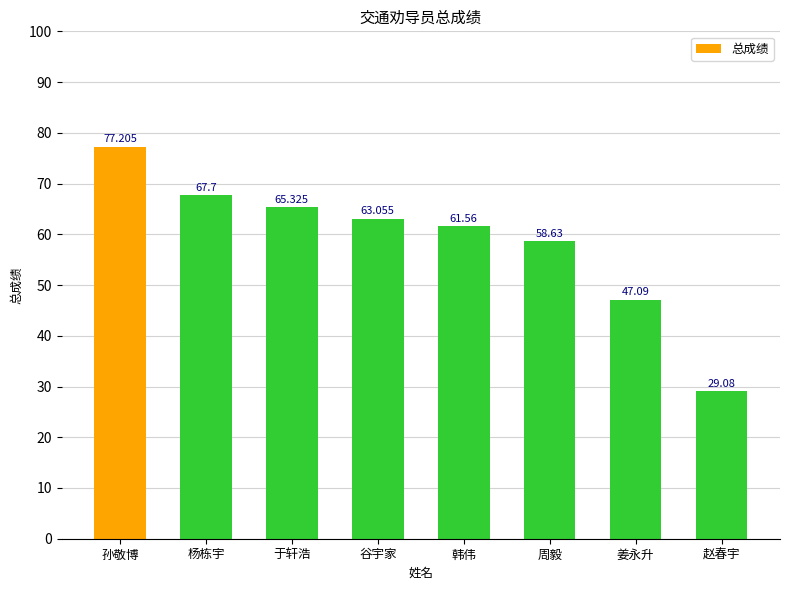

What is the smallest value displayed?

29.1